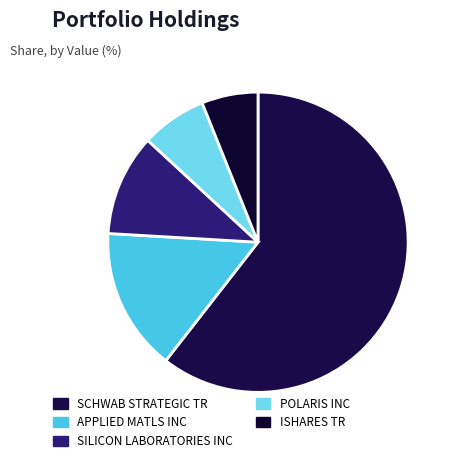

To the nearest percent, what is the combined percentage of POLARIS INC and ISHARES TR?

13%